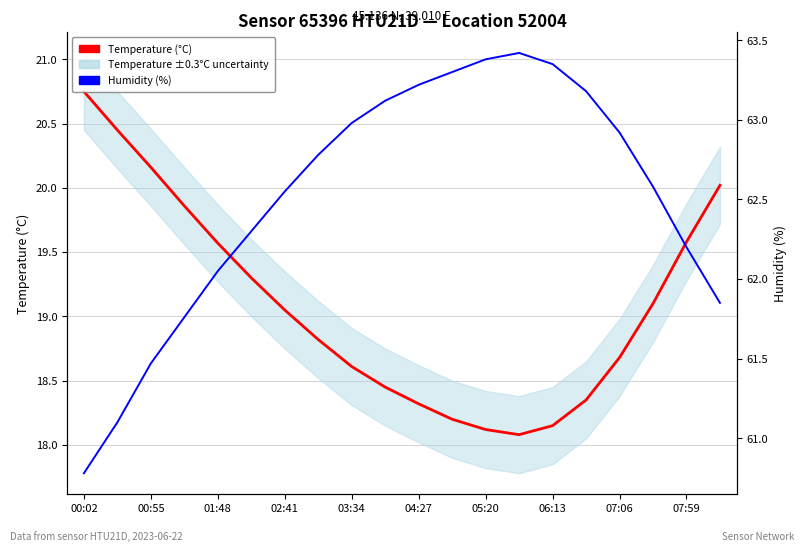

How many lines are shown in the chart?

2